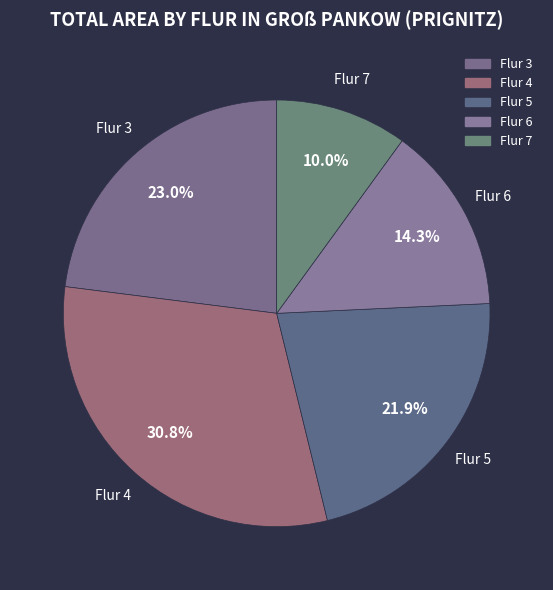

Count the number of slices in the pie.

5